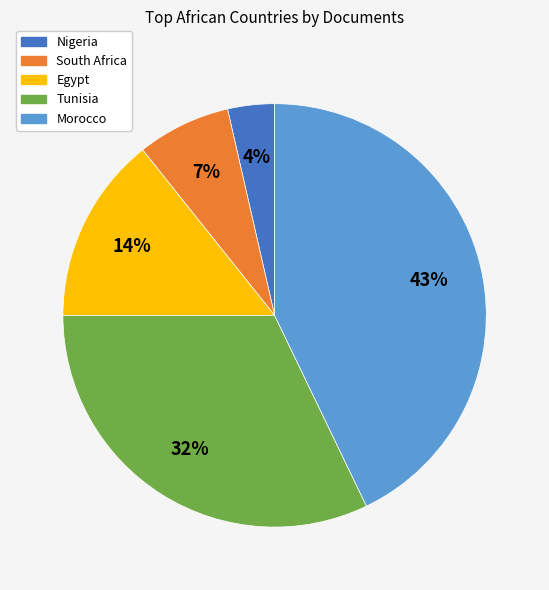

Is there any slice that represents more than half of the pie?

No